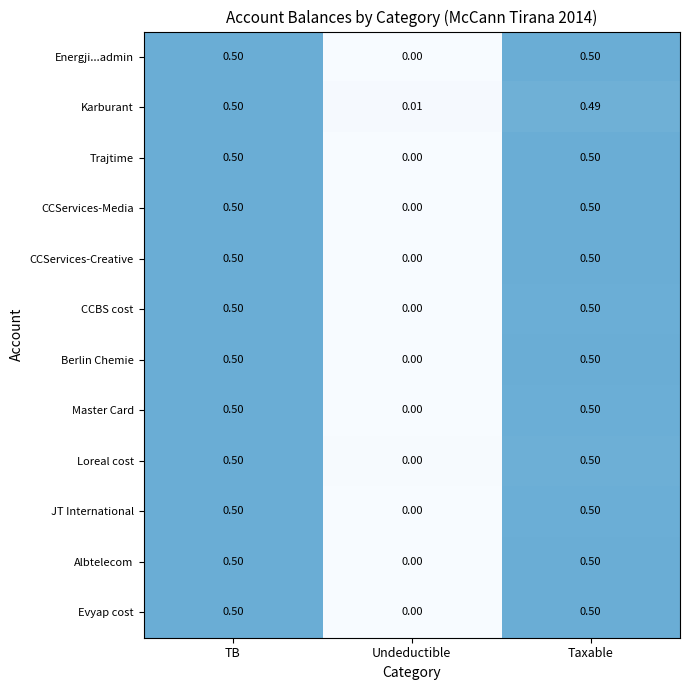

At which category does the chart reach its minimum across all series?

Undeductible